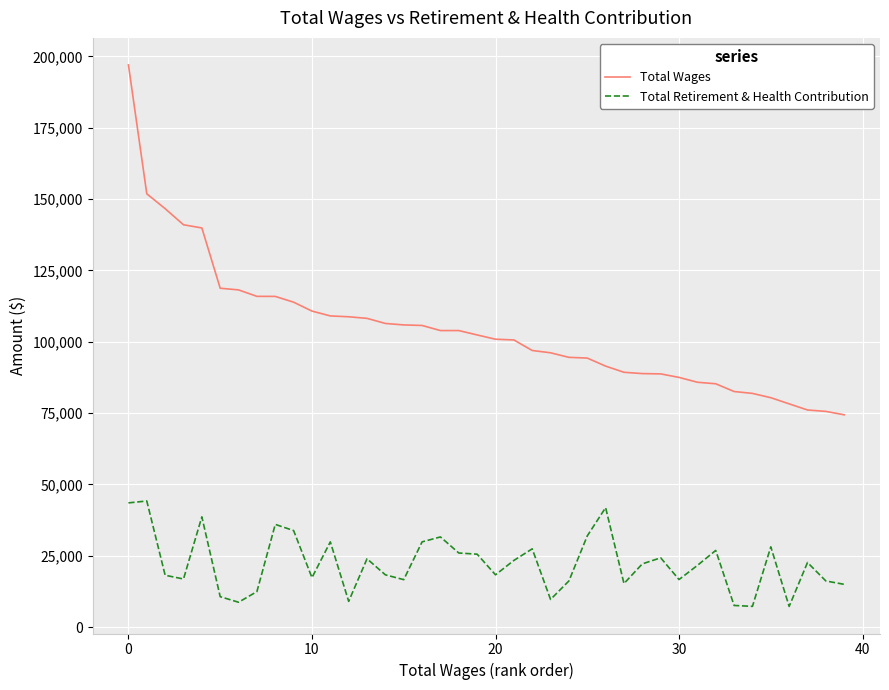

Is this an area chart (filled region under the line)?

No